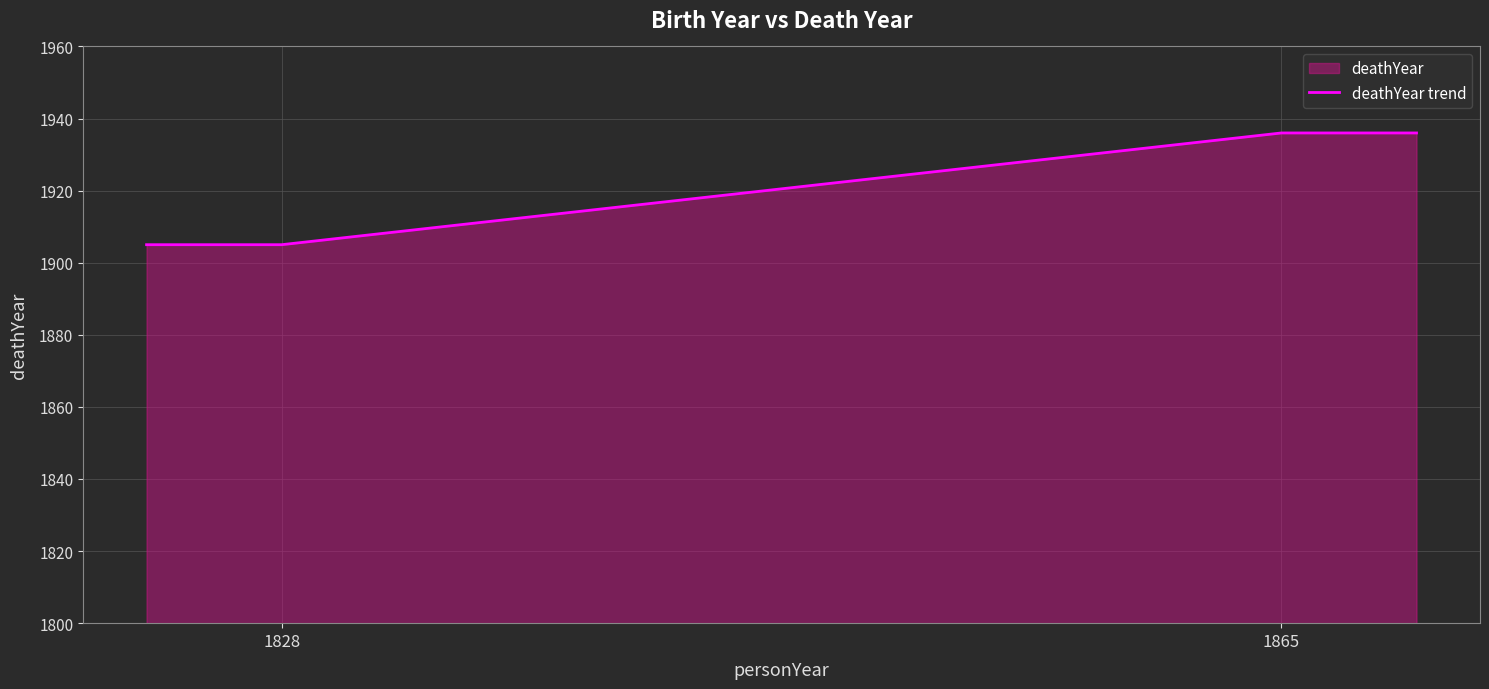

How many lines are shown in the chart?

1